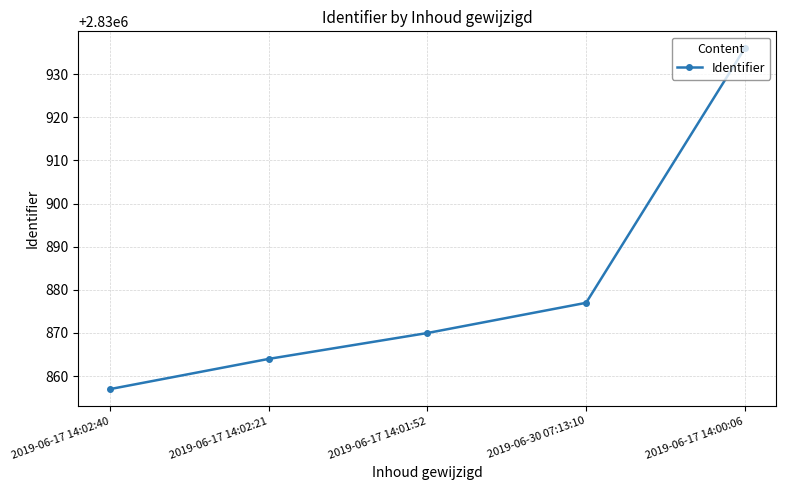

Does the chart have visible grid lines?

Yes